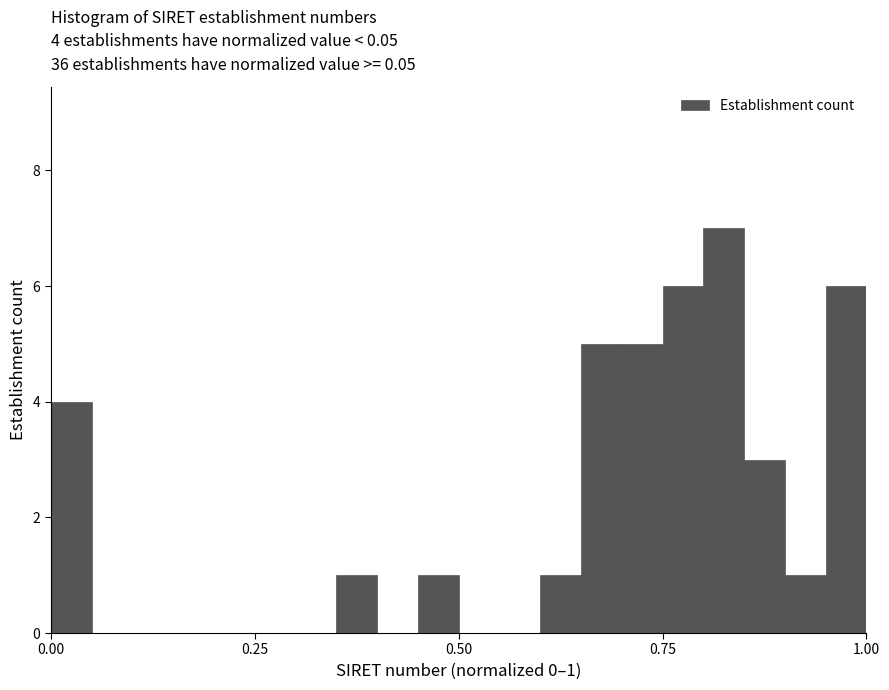

Read against the x-axis, roughly where is the centre of the tallest bar?

0.85